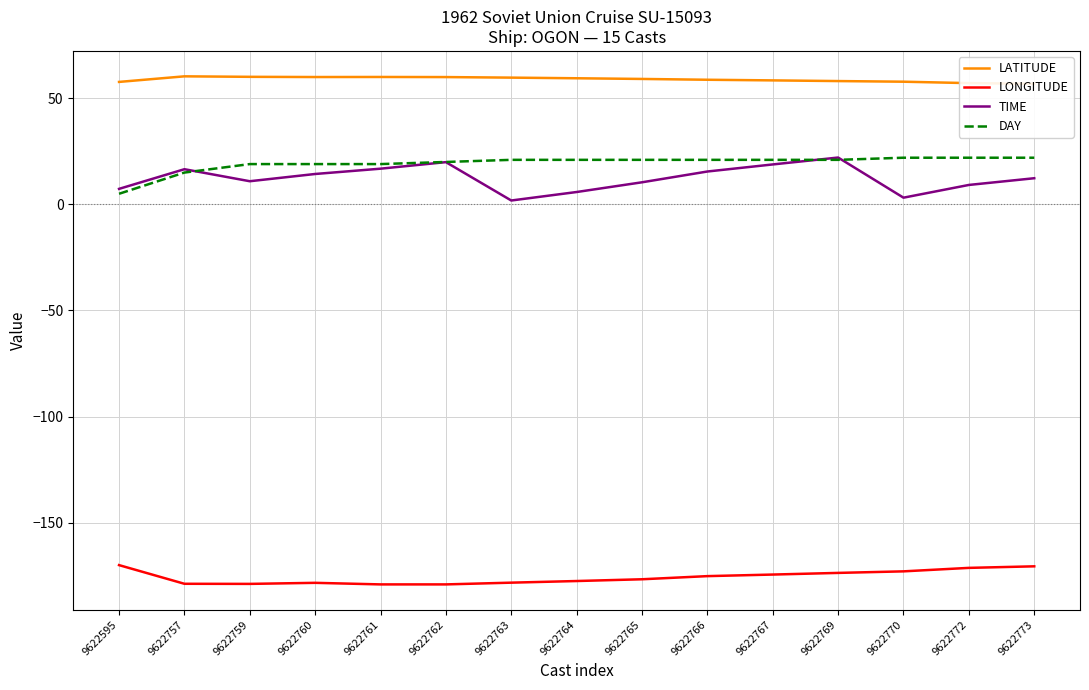

Where is DAY nearest to the value 13?

9622757